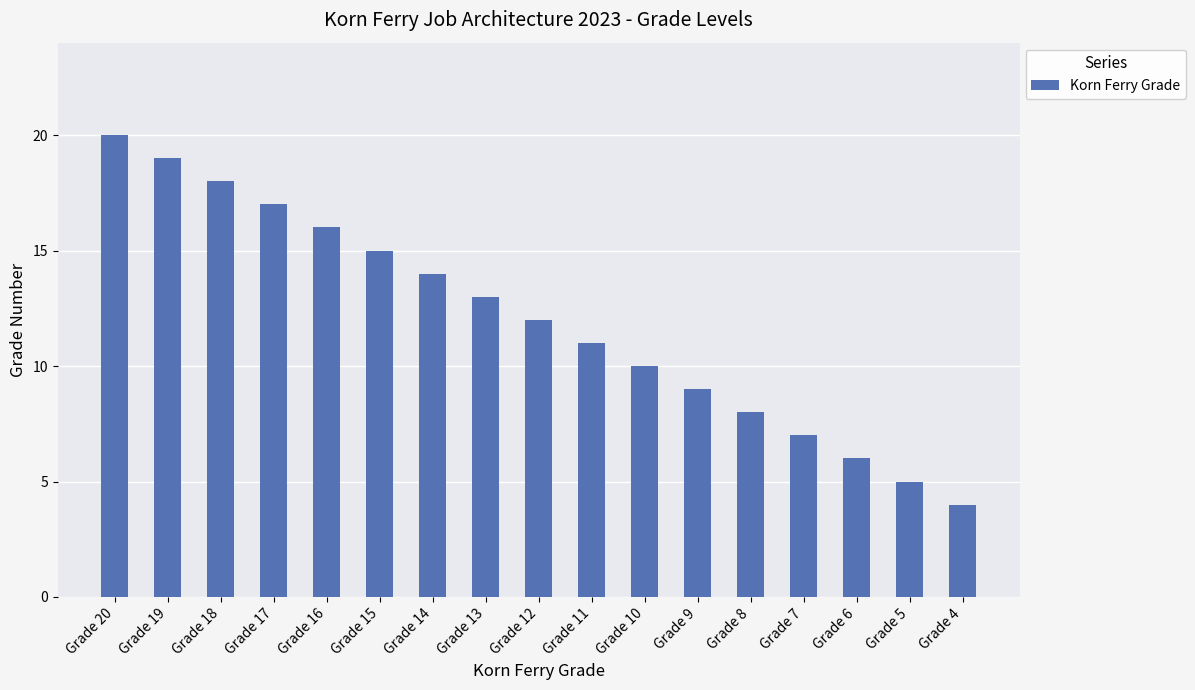

The value at Grade 13 is 8. True or false?

False